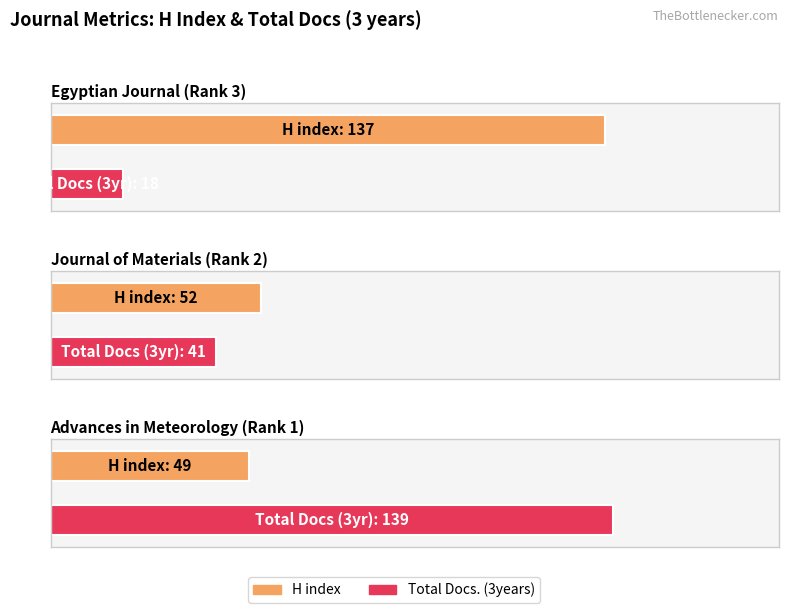

What is the difference between the H index values at Advances in Meteorology (Rank 1) and Journal of Materials (Rank 2)?

3